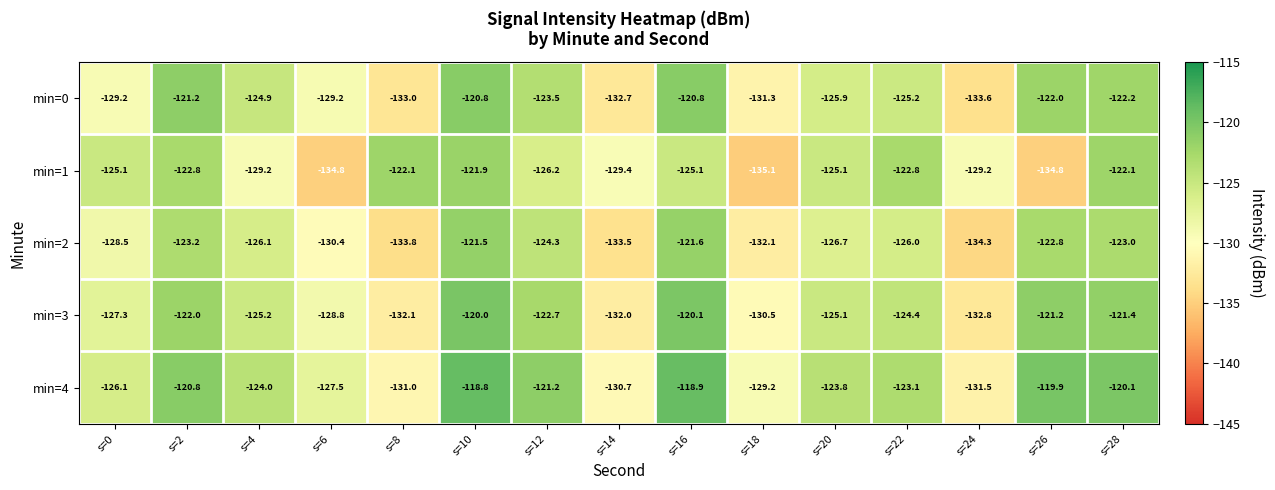

At which label does min=0 first exceed -125?

s=2